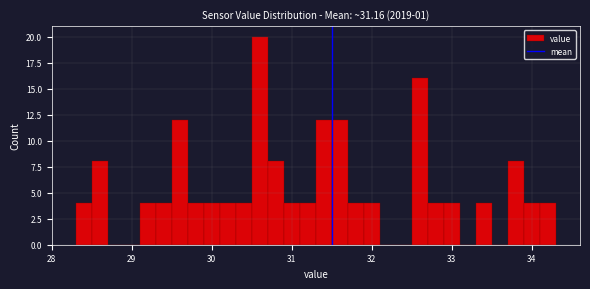

Around what value on the x-axis is the tallest bar? Give the approximate position of its centre, as read against the axis.

30.6